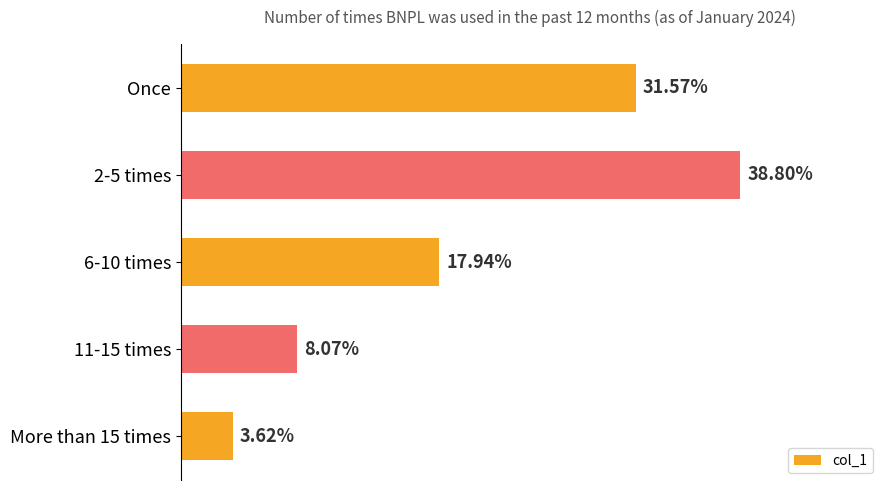

Which has a higher value, 11-15 times or 2-5 times?

2-5 times